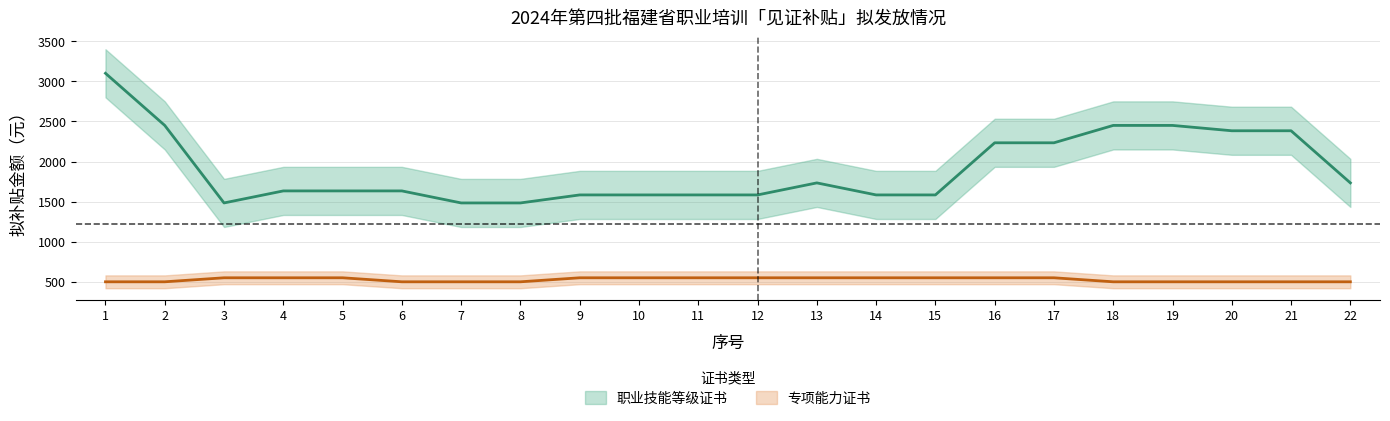

How many lines are shown in the chart?

2